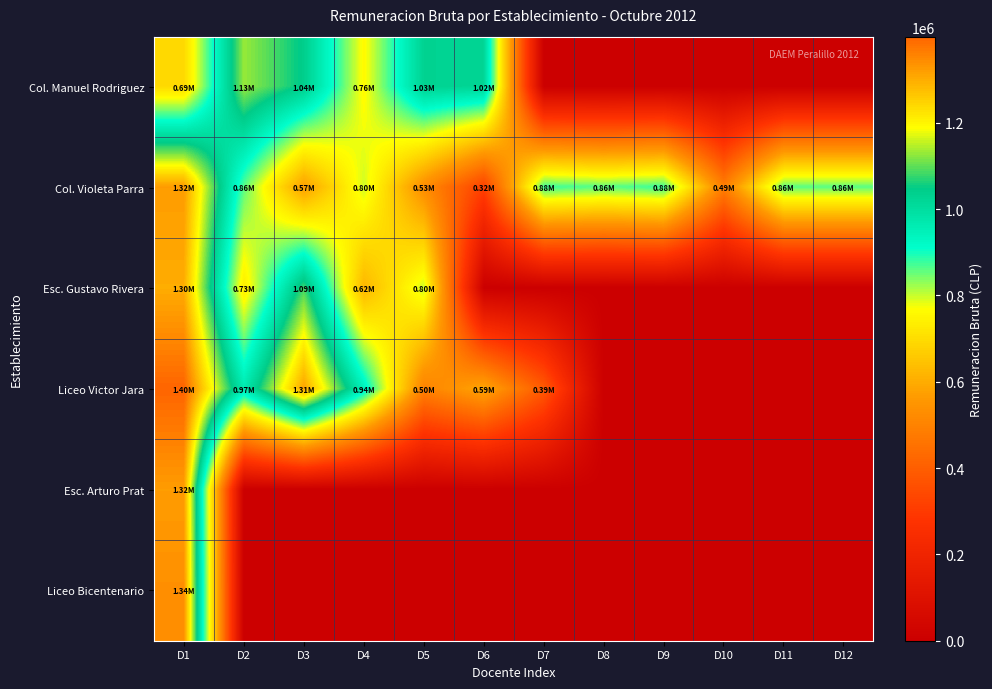

Which category has the highest value across all series?

D1